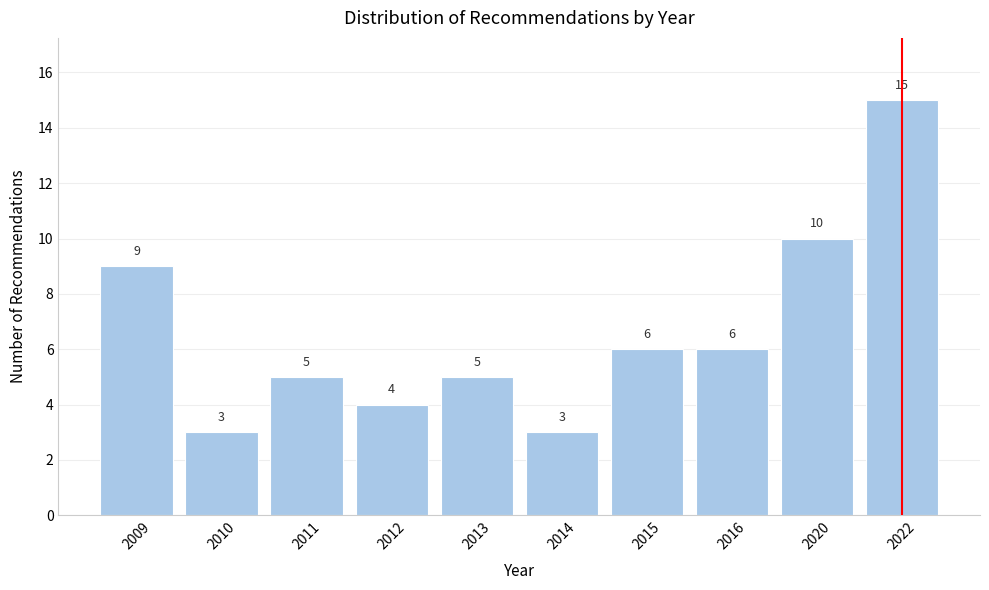

Reading left to right, extract all data points from this chart.

9	3	5	4	5	3	6	6	10	15